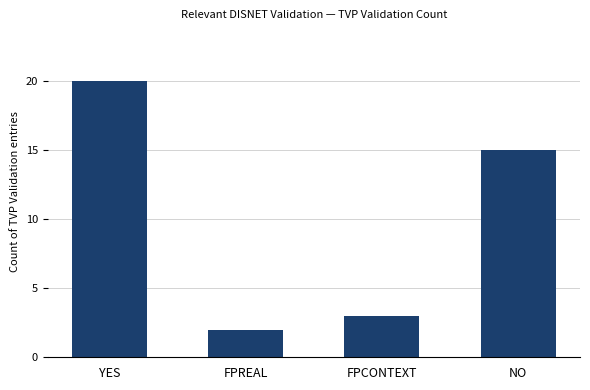

Is it true that the value at FPREAL is 2?

True